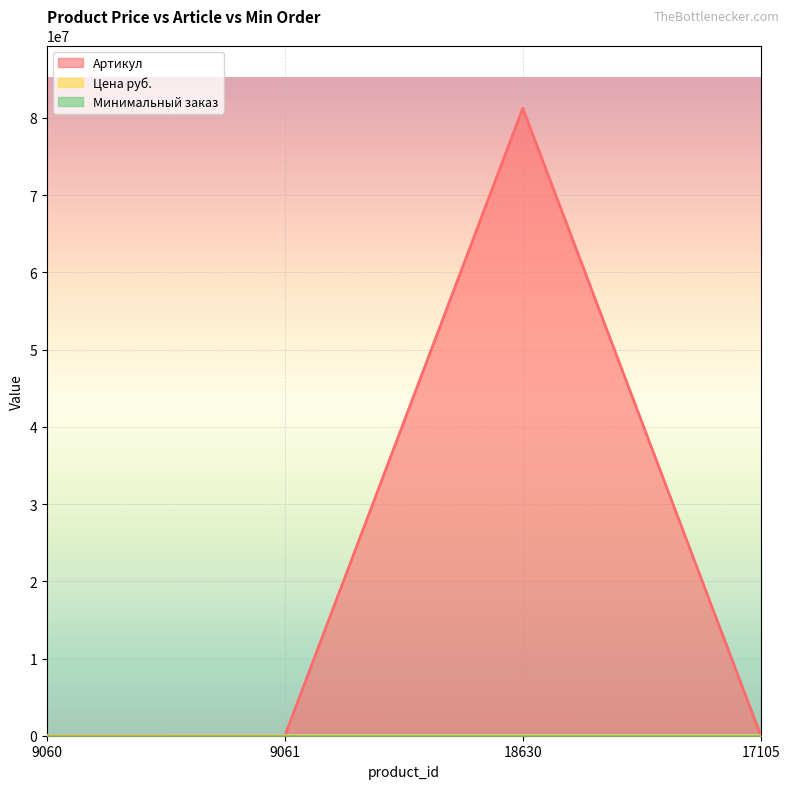

Between 17105 and 18630, which is larger?

18630